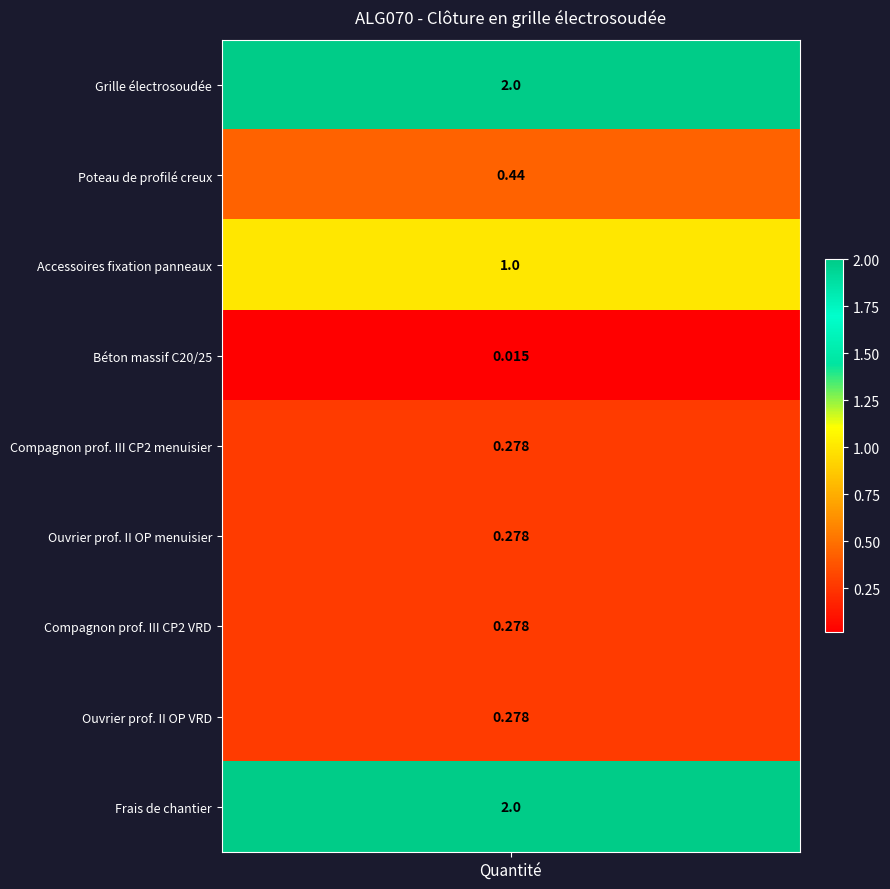

What value does the data have at 4?

0.3